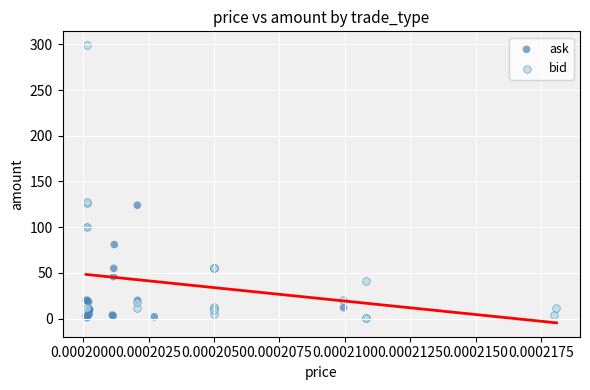

Which series contains the highest Y value?

bid